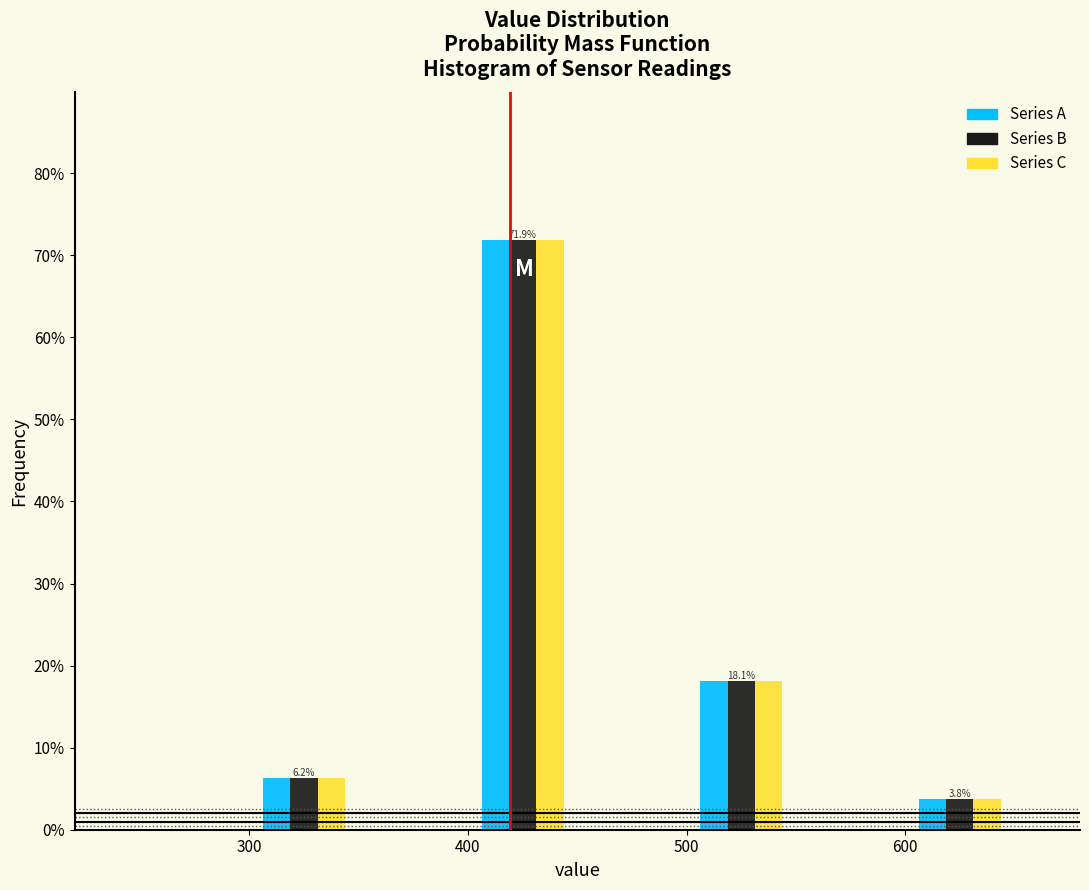

In the Series C series, which range on the x-axis has the tallest bar?

400 to 450